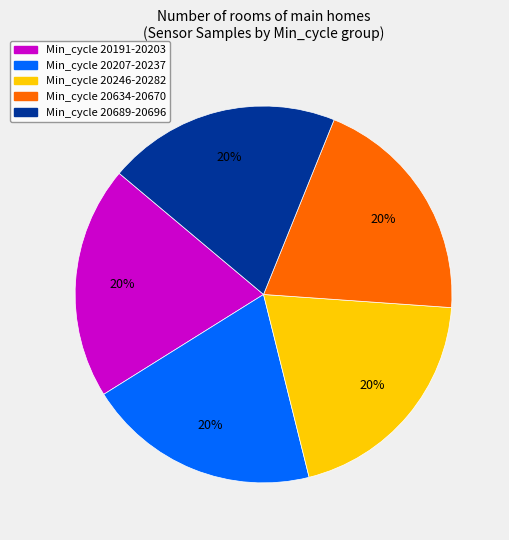

Does Min_cycle 20207-20237 represent more than half of the total?

No